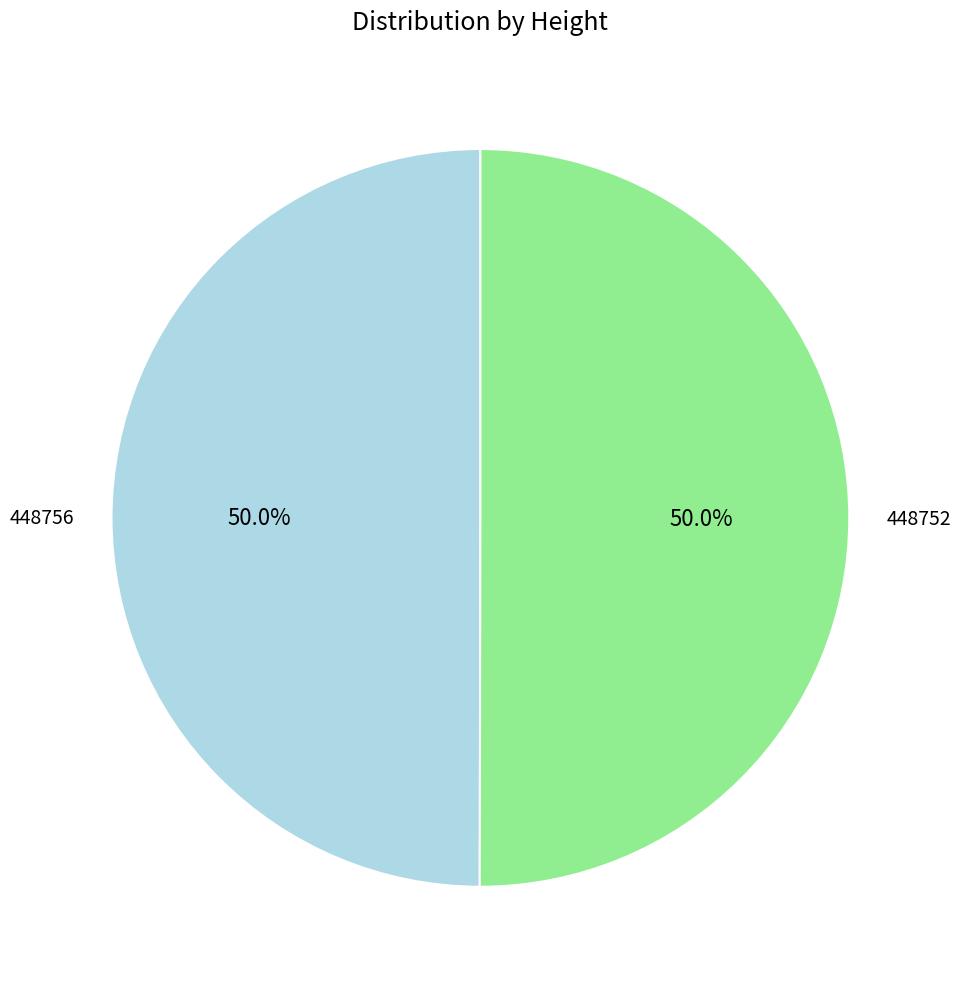

How many segments does this pie chart have?

2